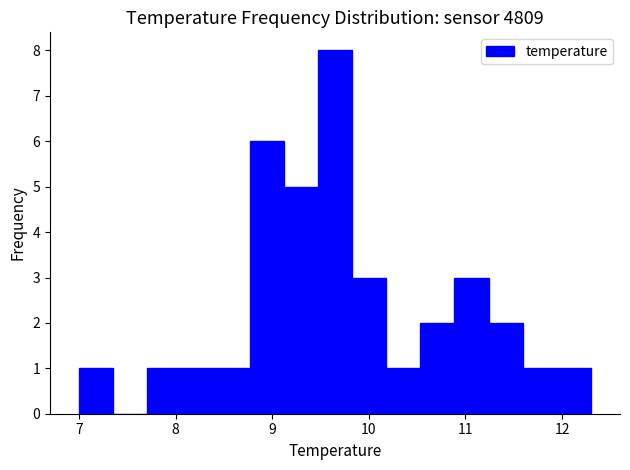

Read against the x-axis, roughly where is the centre of the tallest bar?

9.7